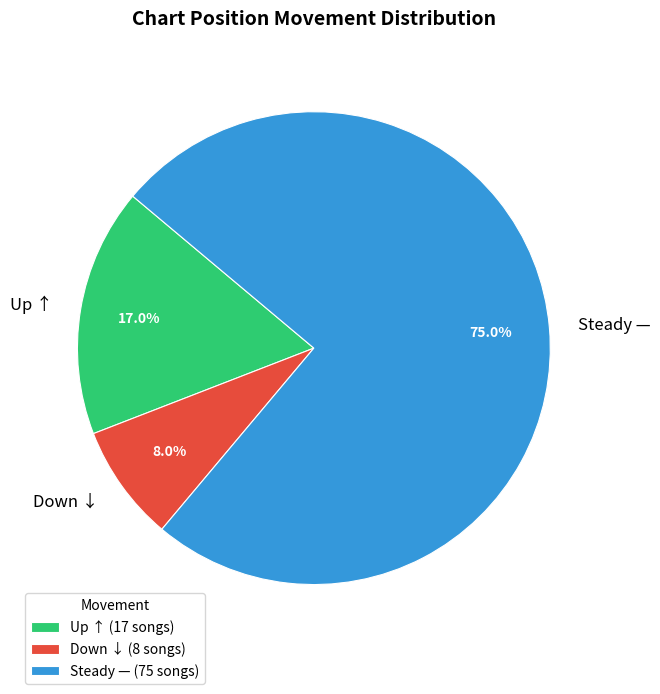

Does any single category account for the majority?

Yes